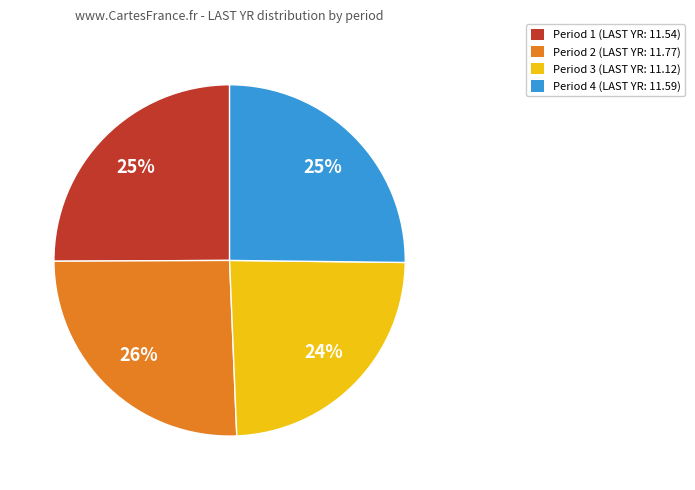

Is there any slice that represents more than half of the pie?

No